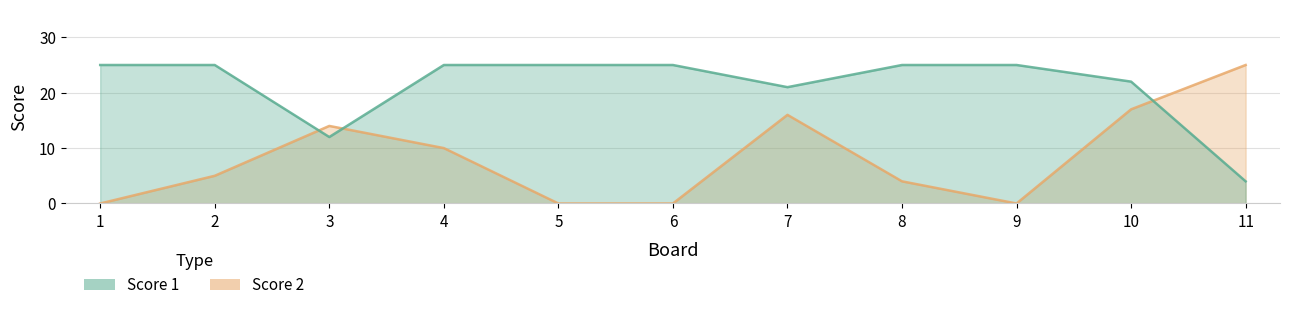

Rank the series at 11 from lowest to highest value.

Score 1, Score 2